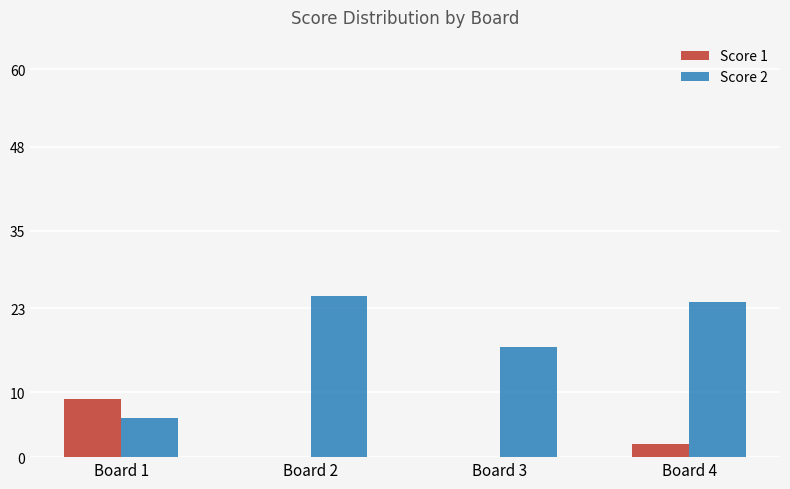

What are all the series names shown in the legend?

Score 1, Score 2